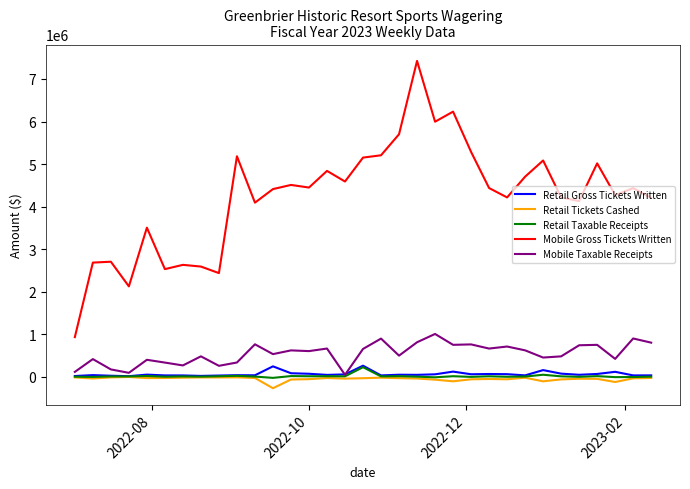

What is the maximum value shown in the chart?

7425016.1